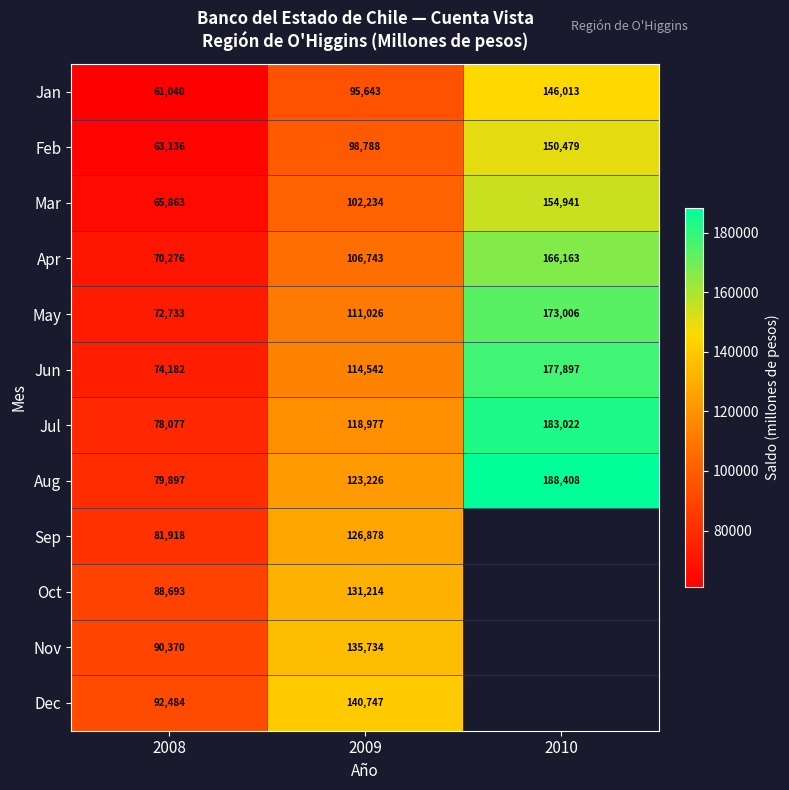

At which label is Jan closest to 103526?

2009